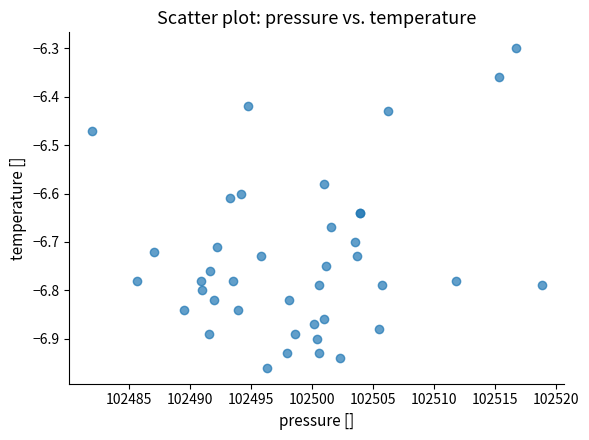

What Y value in the scatter plot is closest to -6?

-6.3